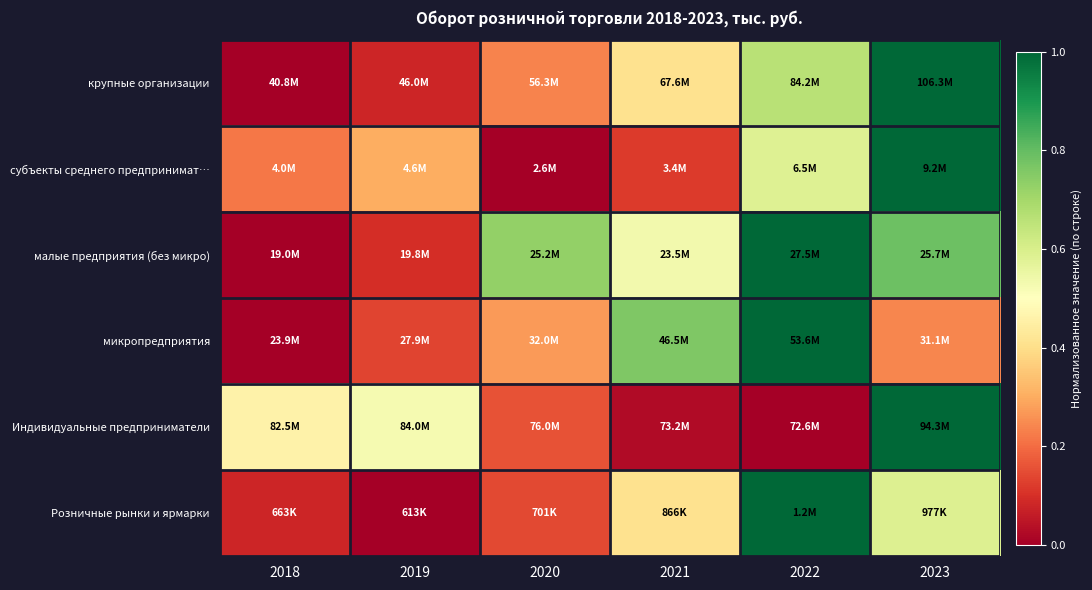

What is the difference between the highest and lowest values at 2019?

0.5